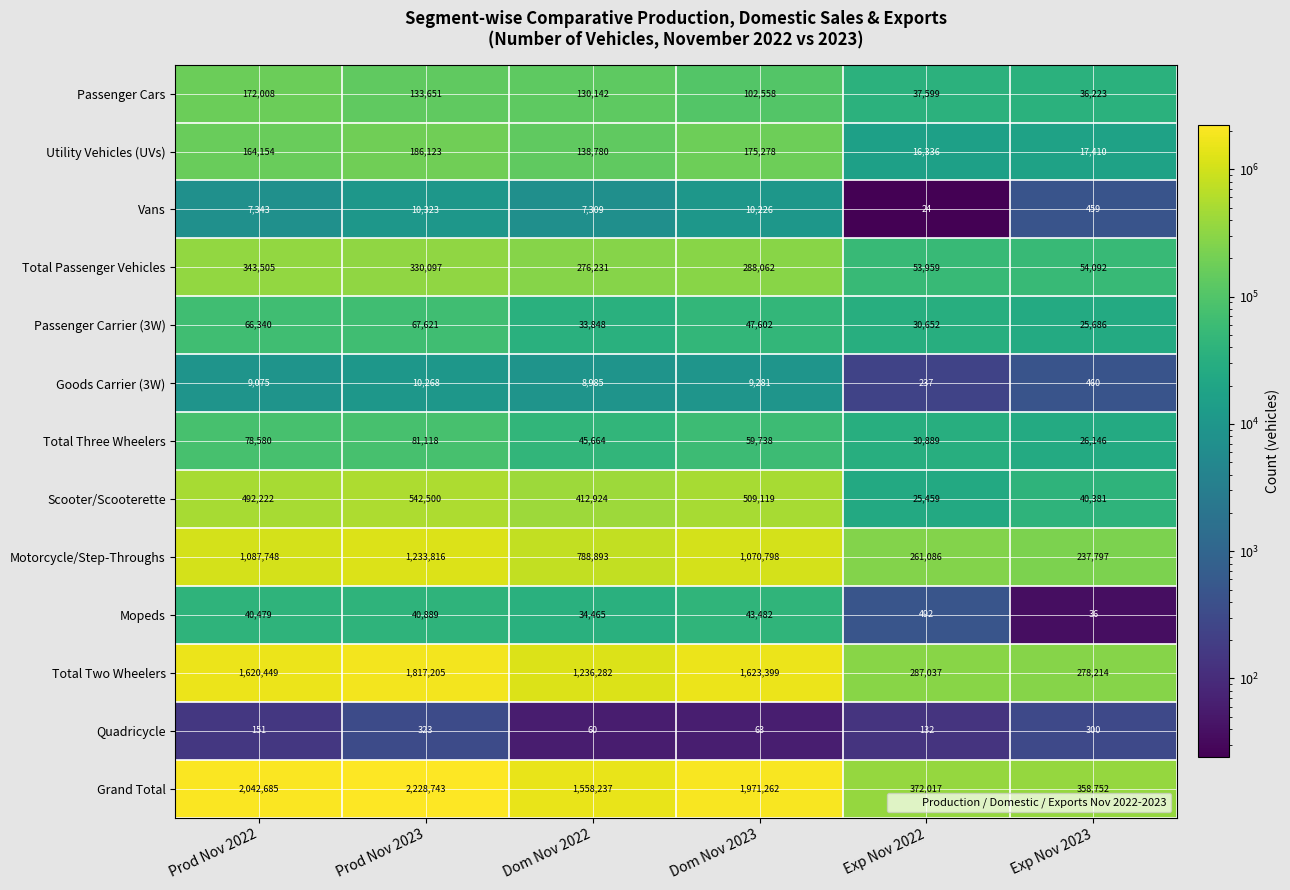

List the series in order of their peak value, highest first.

Grand Total, Total Two Wheelers, Motorcycle/Step-Throughs, Scooter/Scooterette, Total Passenger Vehicles, Utility Vehicles (UVs), Passenger Cars, Total Three Wheelers, Passenger Carrier (3W), Mopeds, Vans, Goods Carrier (3W), Quadricycle